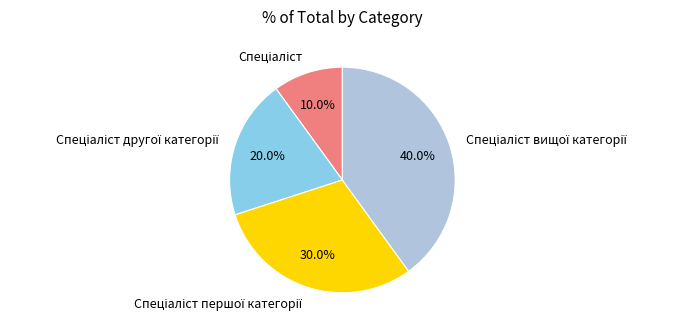

Does any single category account for the majority?

No